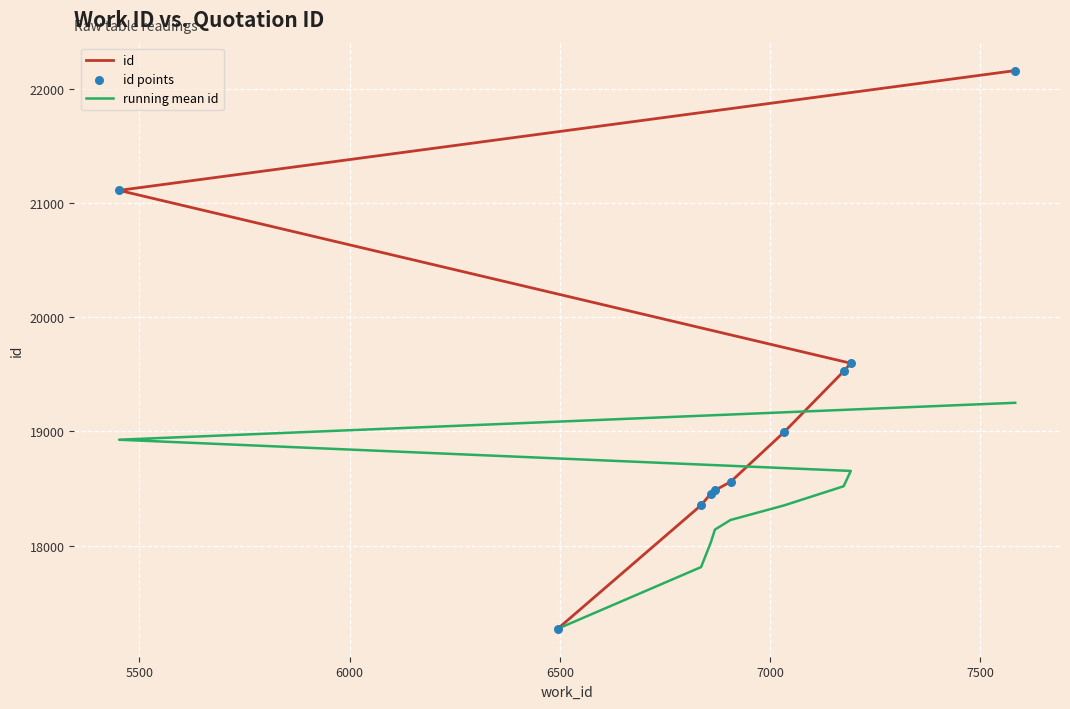

Which series contains the highest Y value?

id